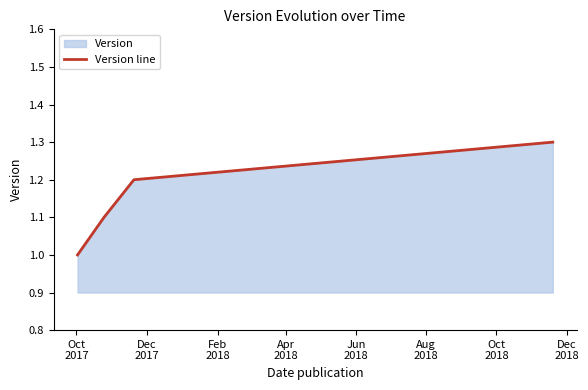

True or false: the data has more than 2 interior local peaks.

False